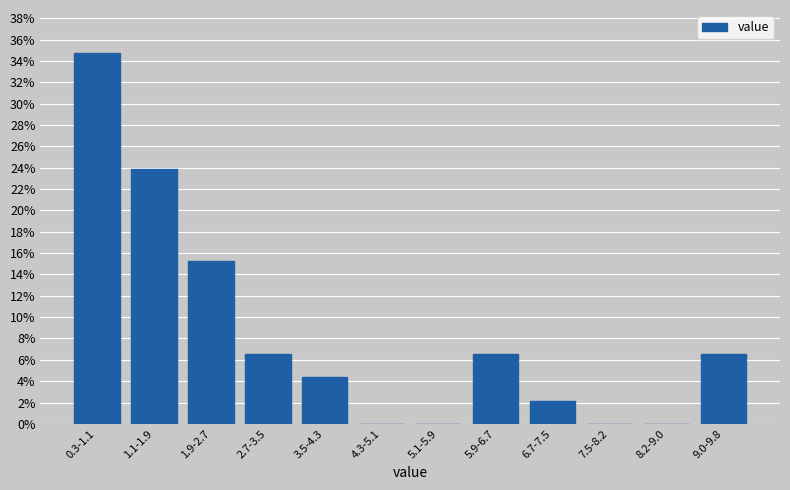

Reading left to right, list all the values displayed in this chart.

0.3-1.1=34.8	1.1-1.9=23.9	1.9-2.7=15.2	2.7-3.5=6.5	3.5-4.3=4.3	4.3-5.1=0.0	5.1-5.9=0.0	5.9-6.7=6.5	6.7-7.5=2.2	7.5-8.2=0.0	8.2-9.0=0.0	9.0-9.8=6.5